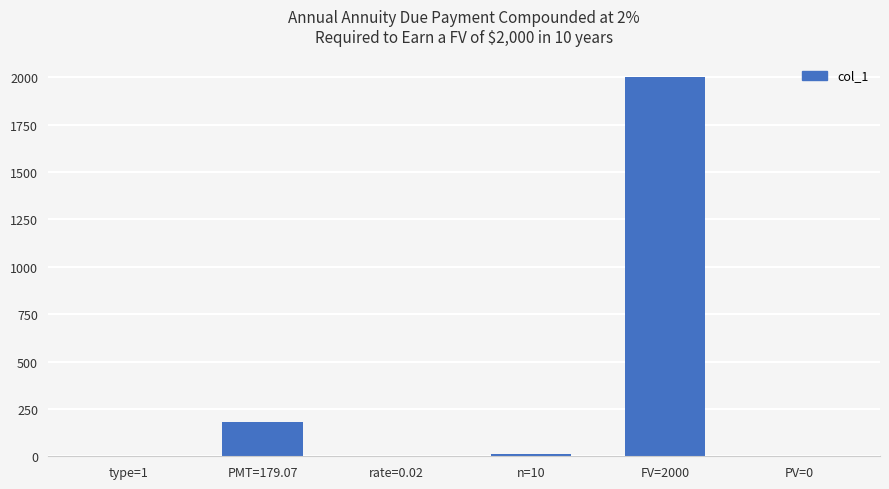

Is it true that the value at PMT=179.07 is 179.1?

True